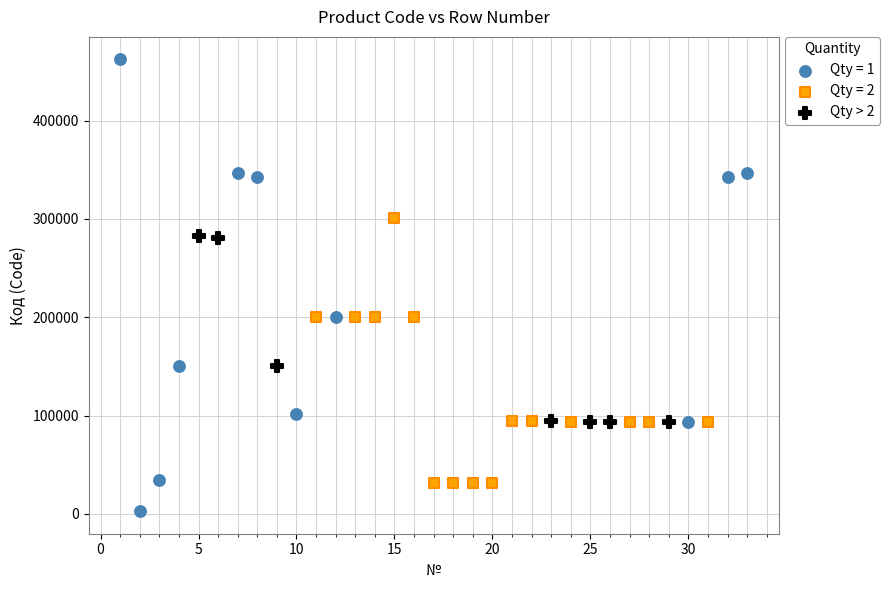

Which series has the largest Y range (max minus min)?

Qty = 1